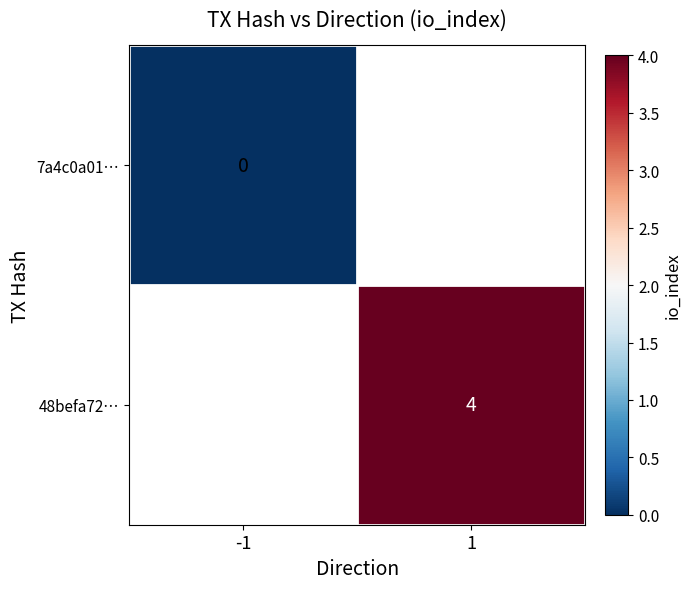

True or false: 48befa72… has a value of 6 at 1.

False